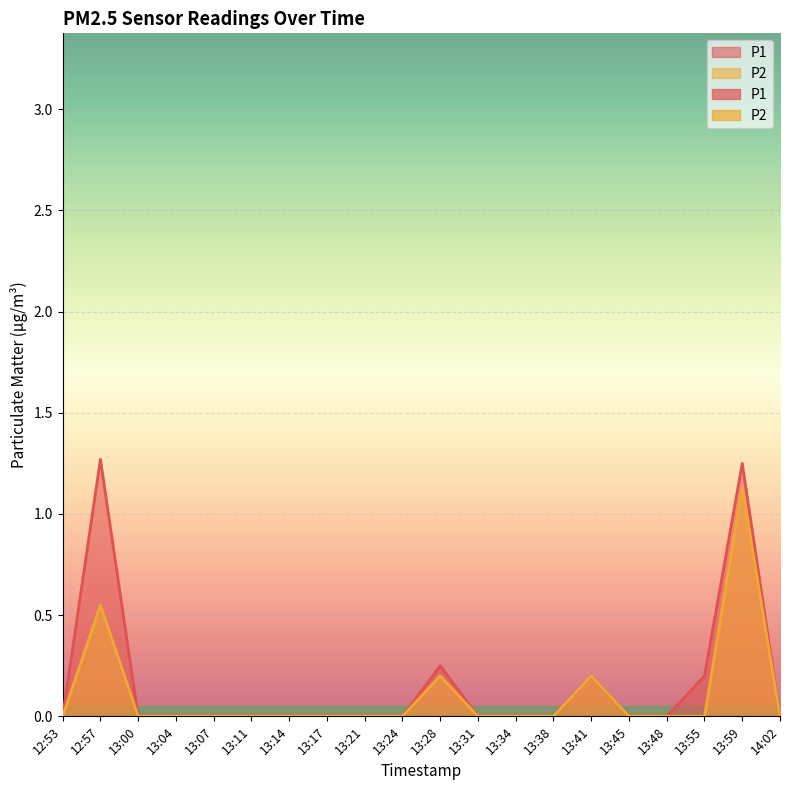

How many data points in P2 are above 0?

4